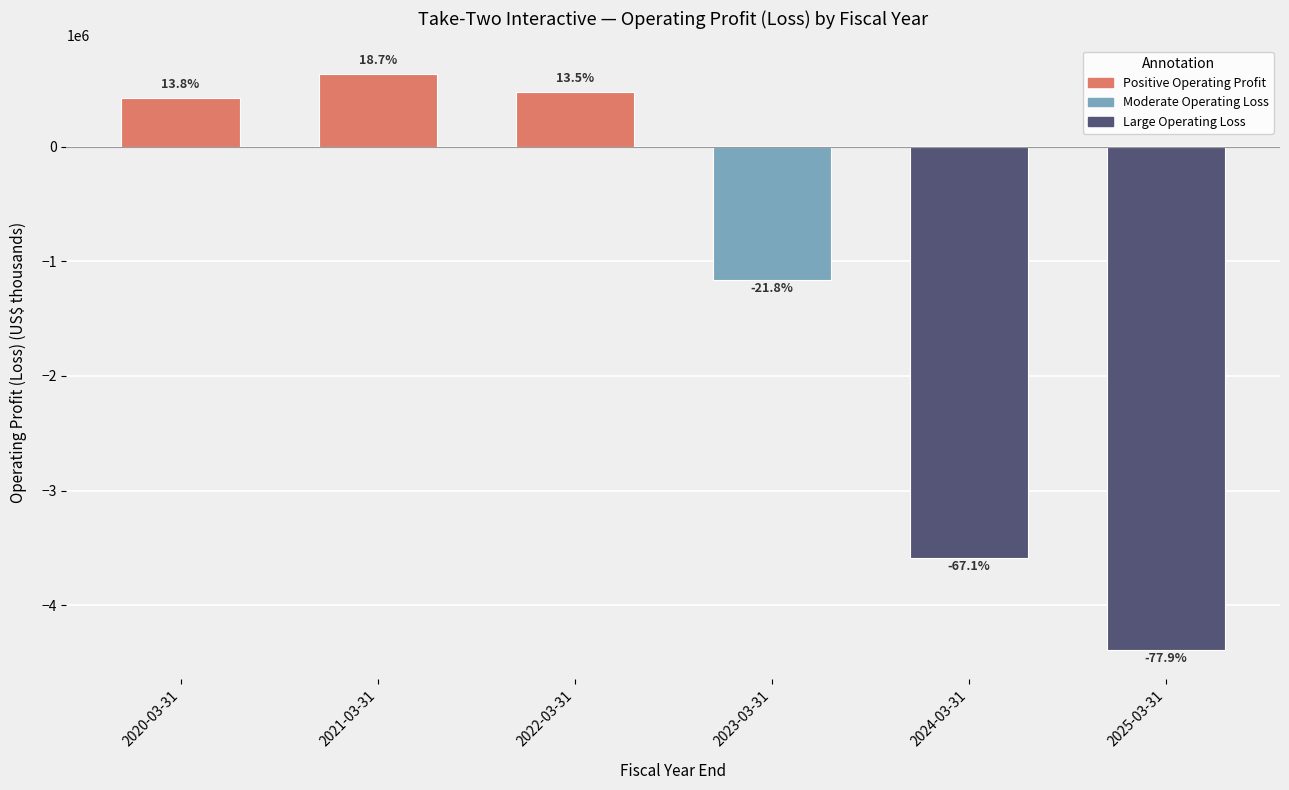

True or false: the data shows 295452 at 2022-03-31.

False